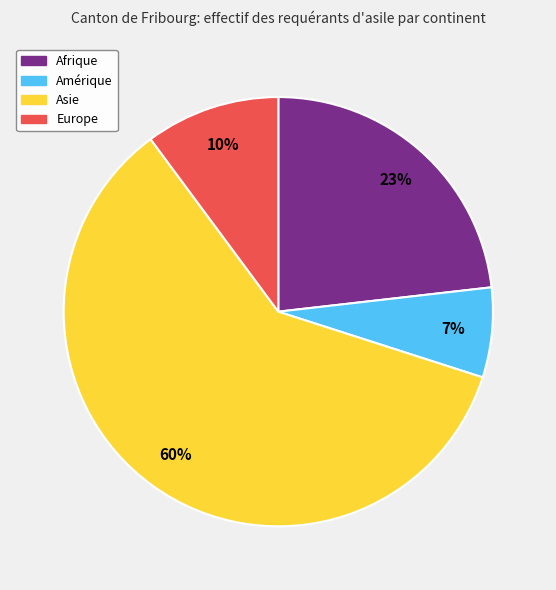

Which category has the smallest portion of the pie?

Amérique